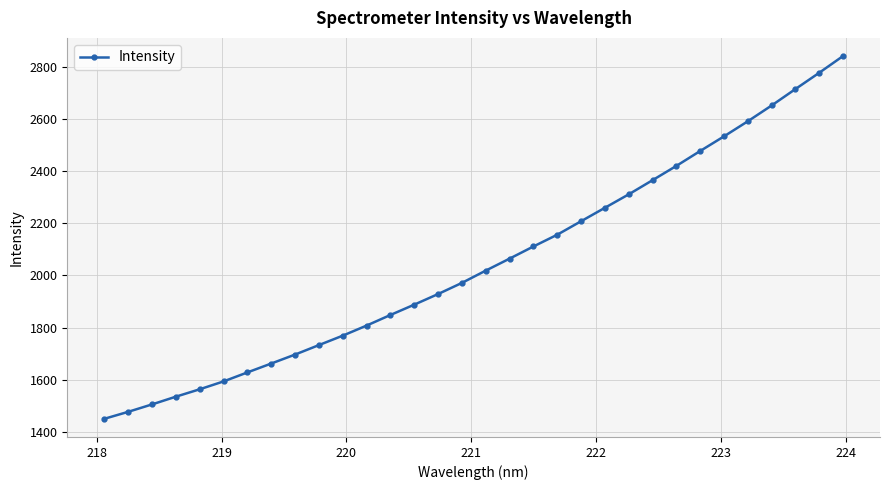

What is the minimum value shown in the chart?

1450.4